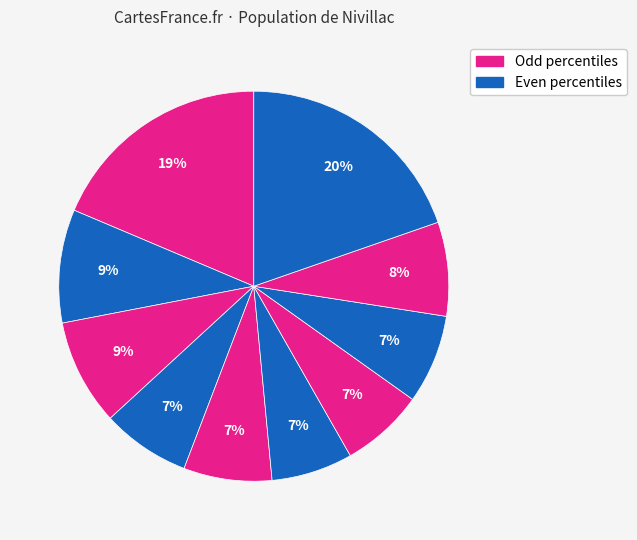

How many slices are in this pie chart?

10